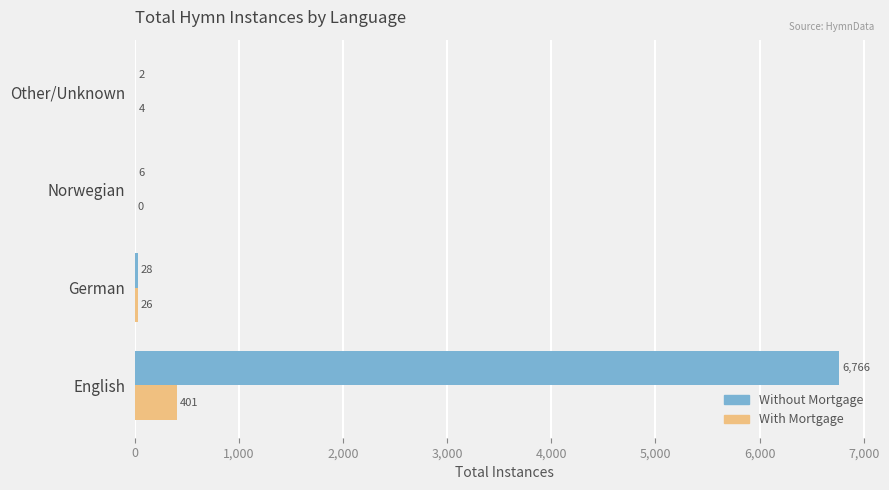

The With Mortgage series shows 26 at German. True or false?

True